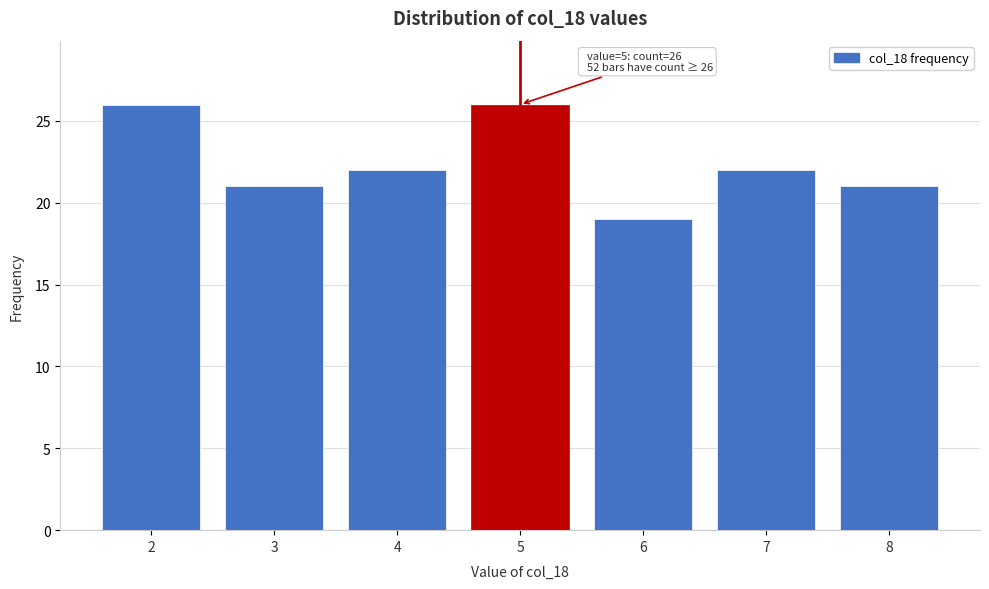

Reading right to left, extract all data points from this chart.

8=21	7=22	6=19	5=26	4=22	3=21	2=26